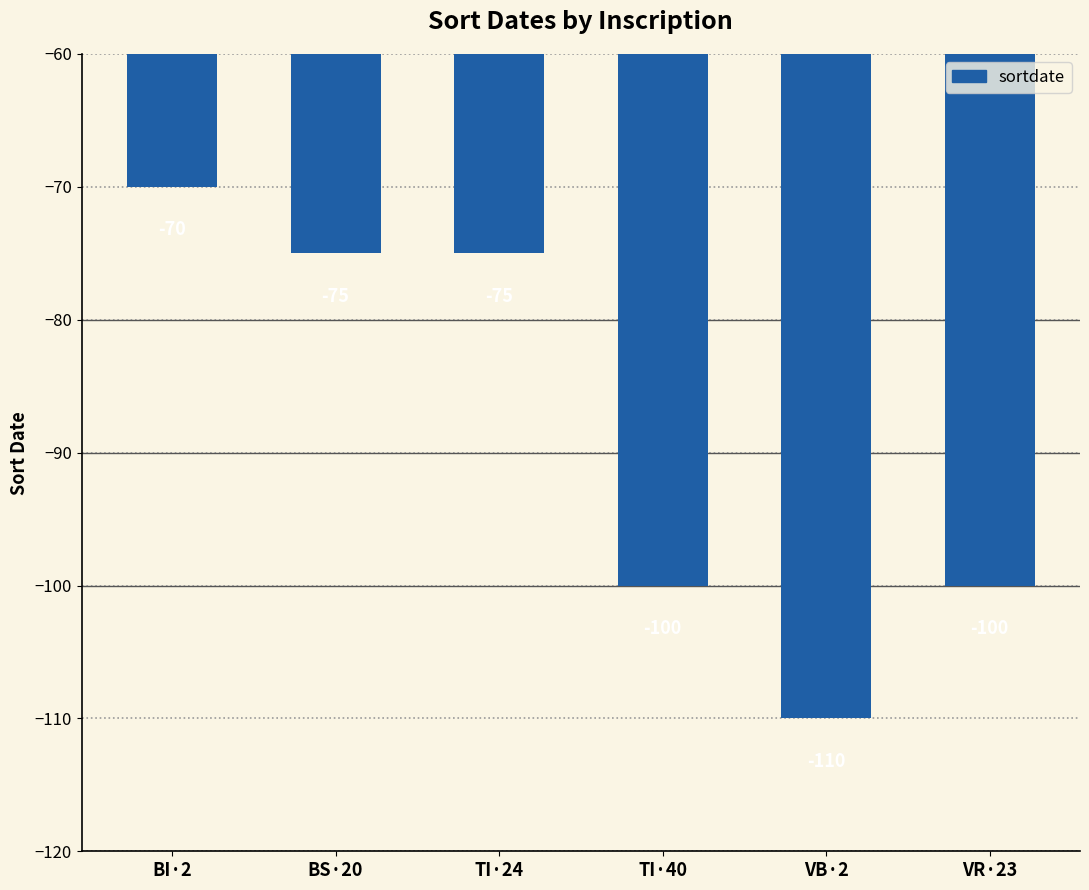

Which category has the highest value across all series?

BI·2